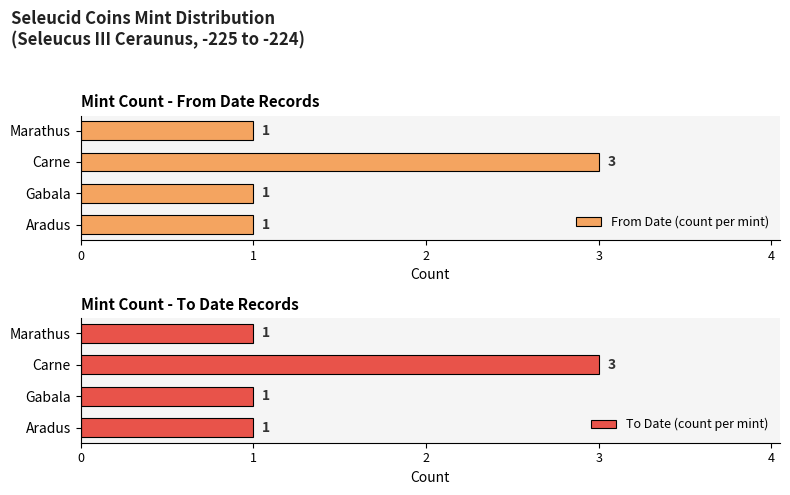

Count the number of categories in the chart.

4